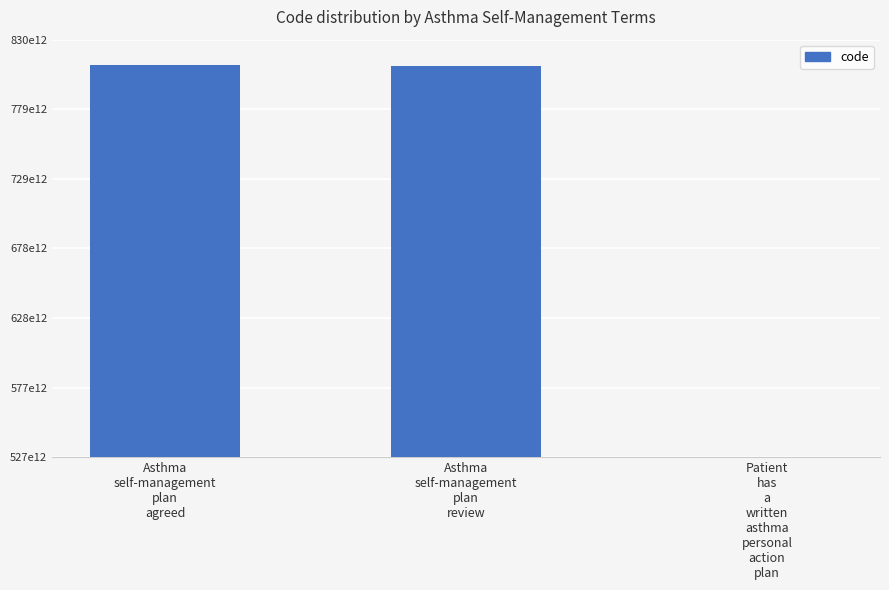

What is the minimum value shown in the chart?

527171000000103